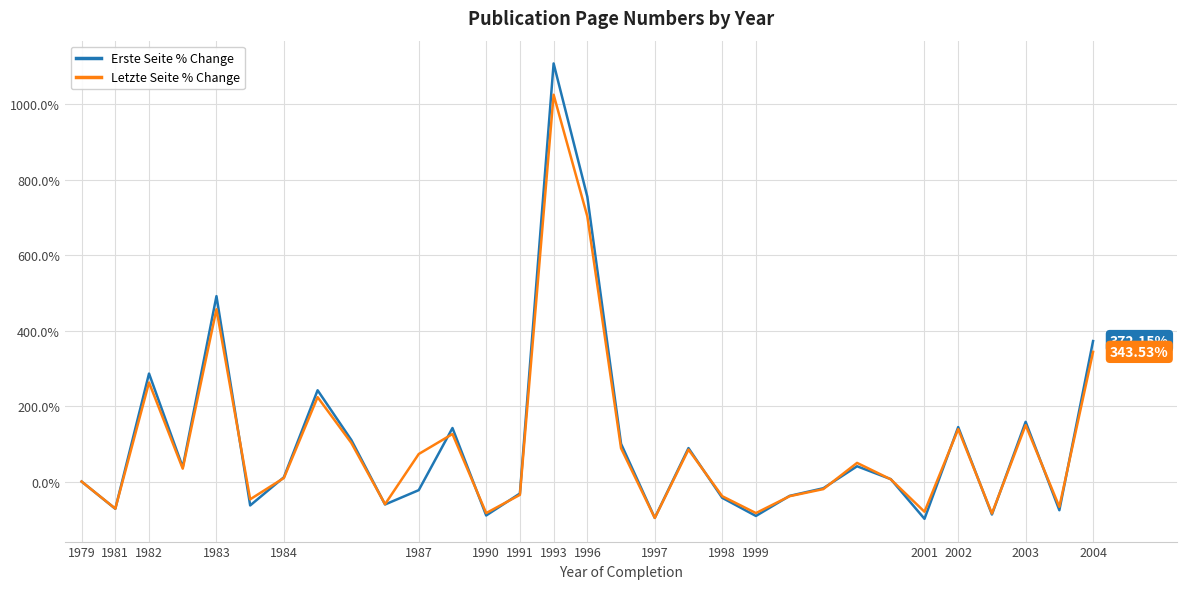

Which series has the largest range (max minus min)?

Erste Seite % Change